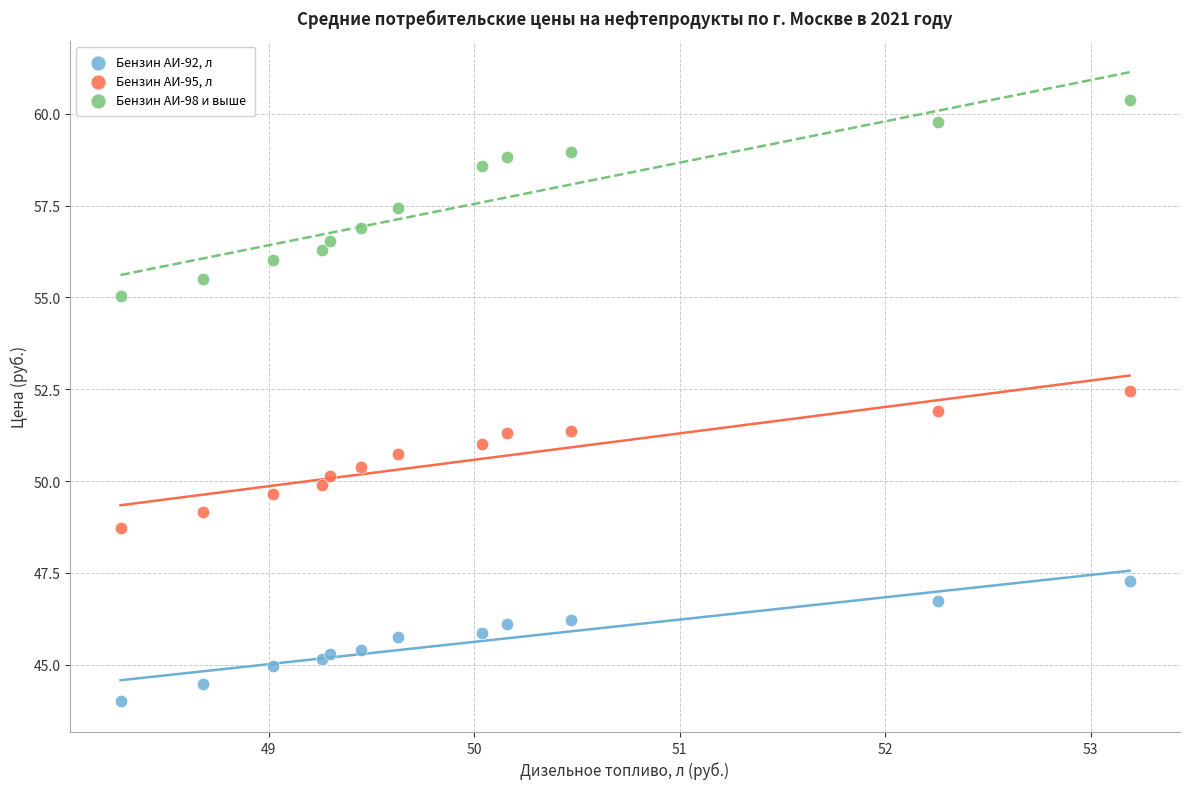

Which series reaches the maximum Y coordinate?

Бензин АИ-98 и выше